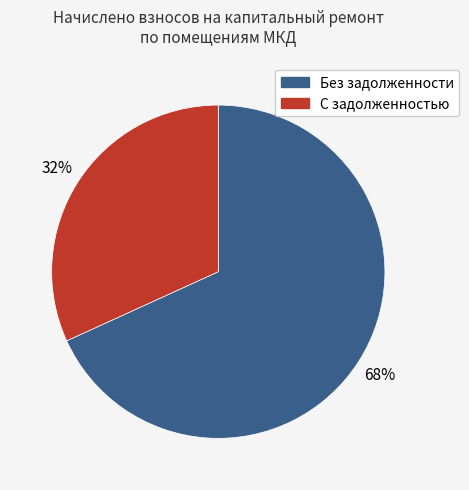

Count the number of slices in the pie.

2